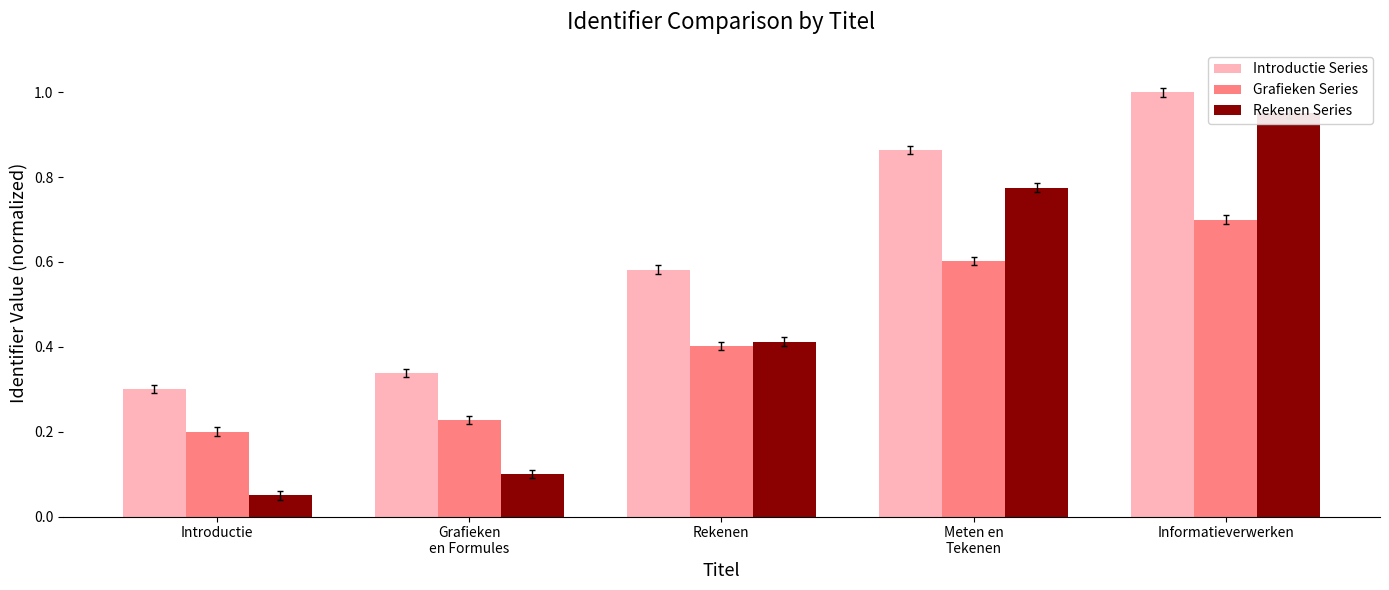

Between Introductie and Meten en
Tekenen, which is larger?

Meten en
Tekenen